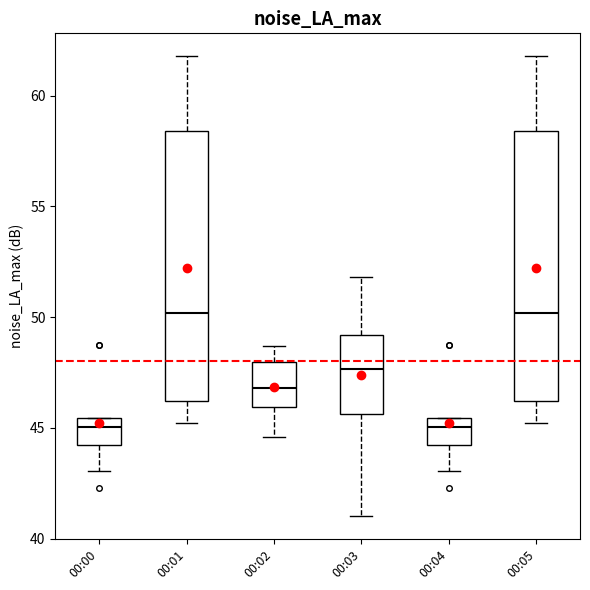

Reading left to right, transcribe this box plot: for each box, give where its median line is, the range the box spans, and where its two whiskers end, as read against the y-axis. The values are not printed on the chart, so give them approximately, as read against the axis.

00:00: median 45.0, box 44.0 to 45.5, whiskers 43.0 to 45.5
00:01: median 50.0, box 46.0 to 58.5, whiskers 45.0 to 62.0
00:02: median 47.0, box 46.0 to 48.0, whiskers 44.5 to 48.5
00:03: median 47.5, box 45.5 to 49.0, whiskers 41.0 to 52.0
00:04: median 45.0, box 44.0 to 45.5, whiskers 43.0 to 45.5
00:05: median 50.0, box 46.0 to 58.5, whiskers 45.0 to 62.0